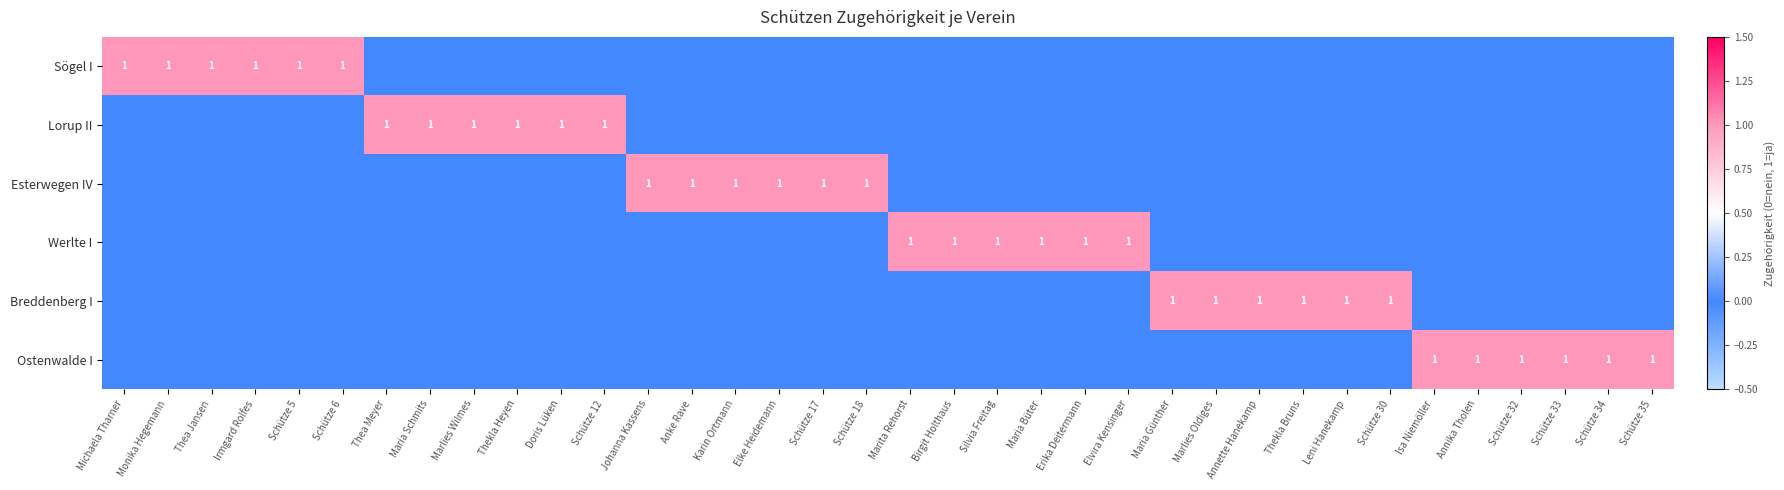

Between Thea Meyer and Schütze 35, which is larger?

Thea Meyer